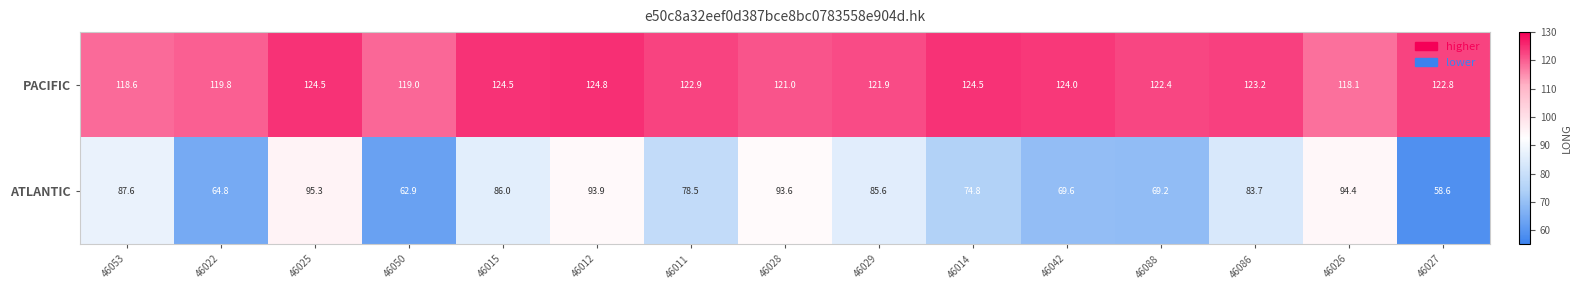

Which label corresponds to the smallest value in the chart?

46027